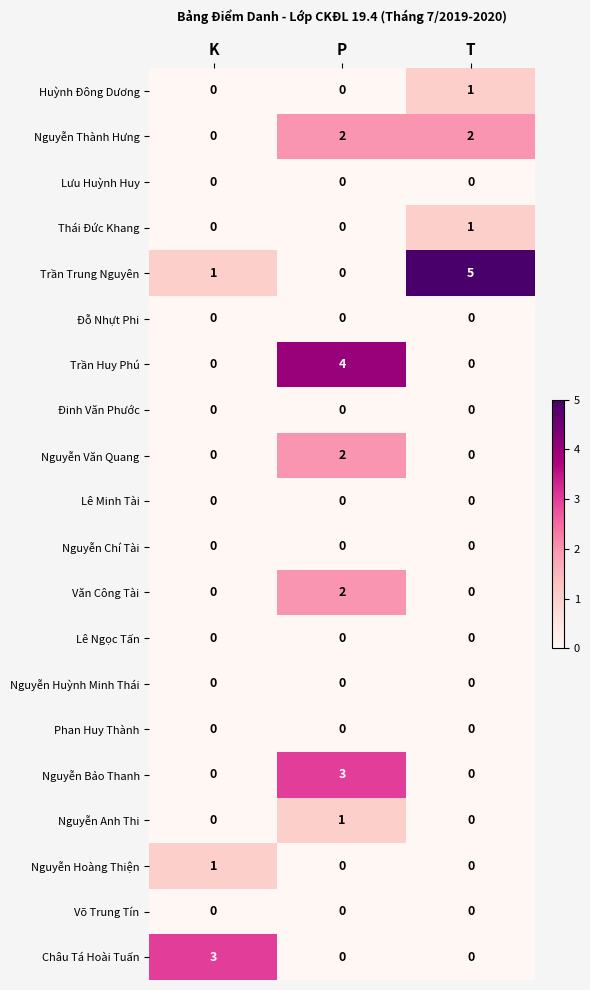

What is the spread (max minus min) of values at K?

3